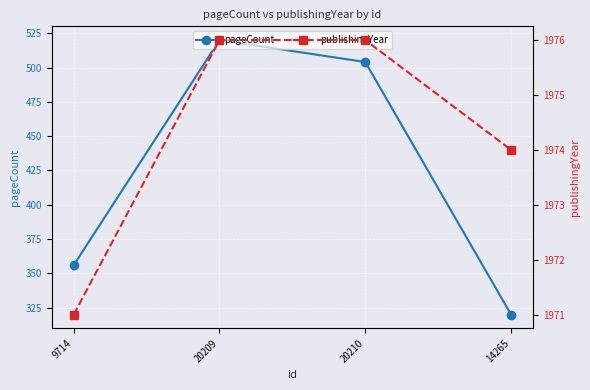

Is it true that publishingYear equals 1046 at 9714?

False